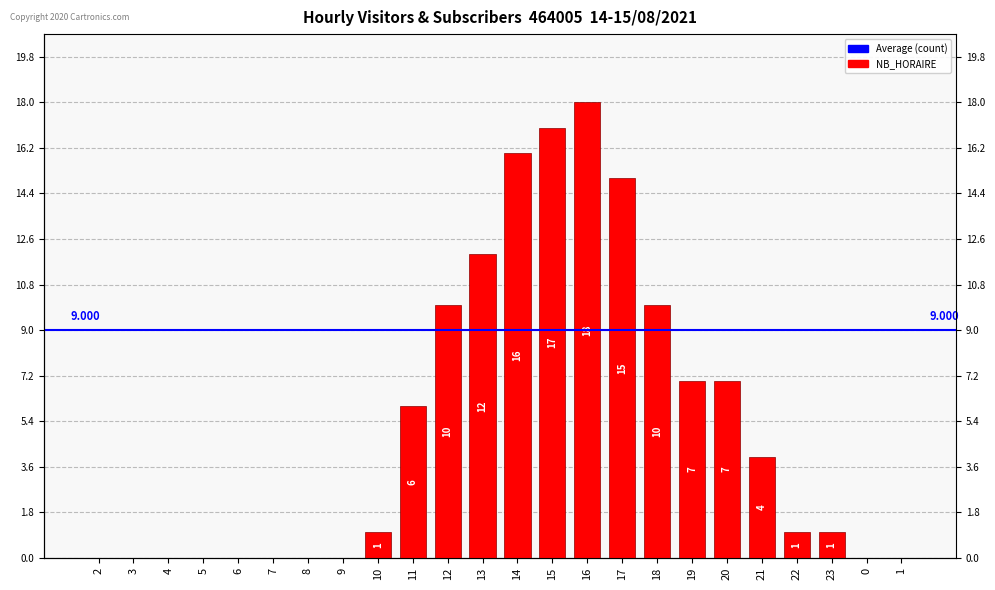

Which has a higher value, 13 or 2?

13